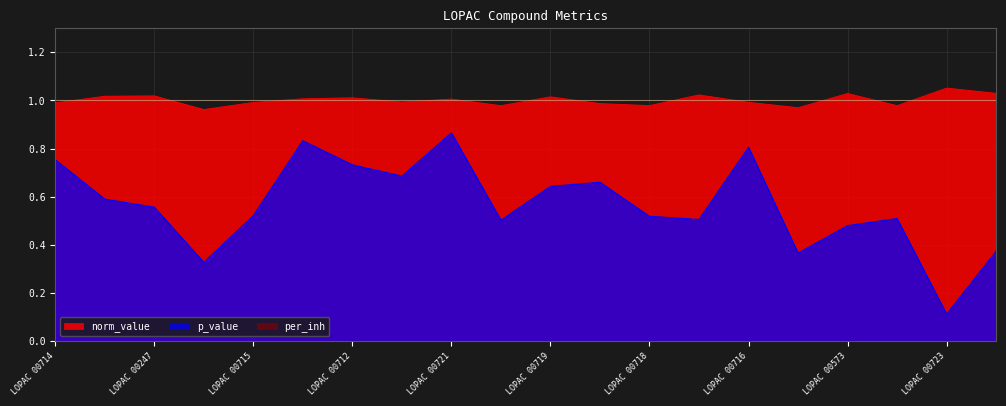

Which series changed the most between LOPAC 00715 and LOPAC 00175?

p_value